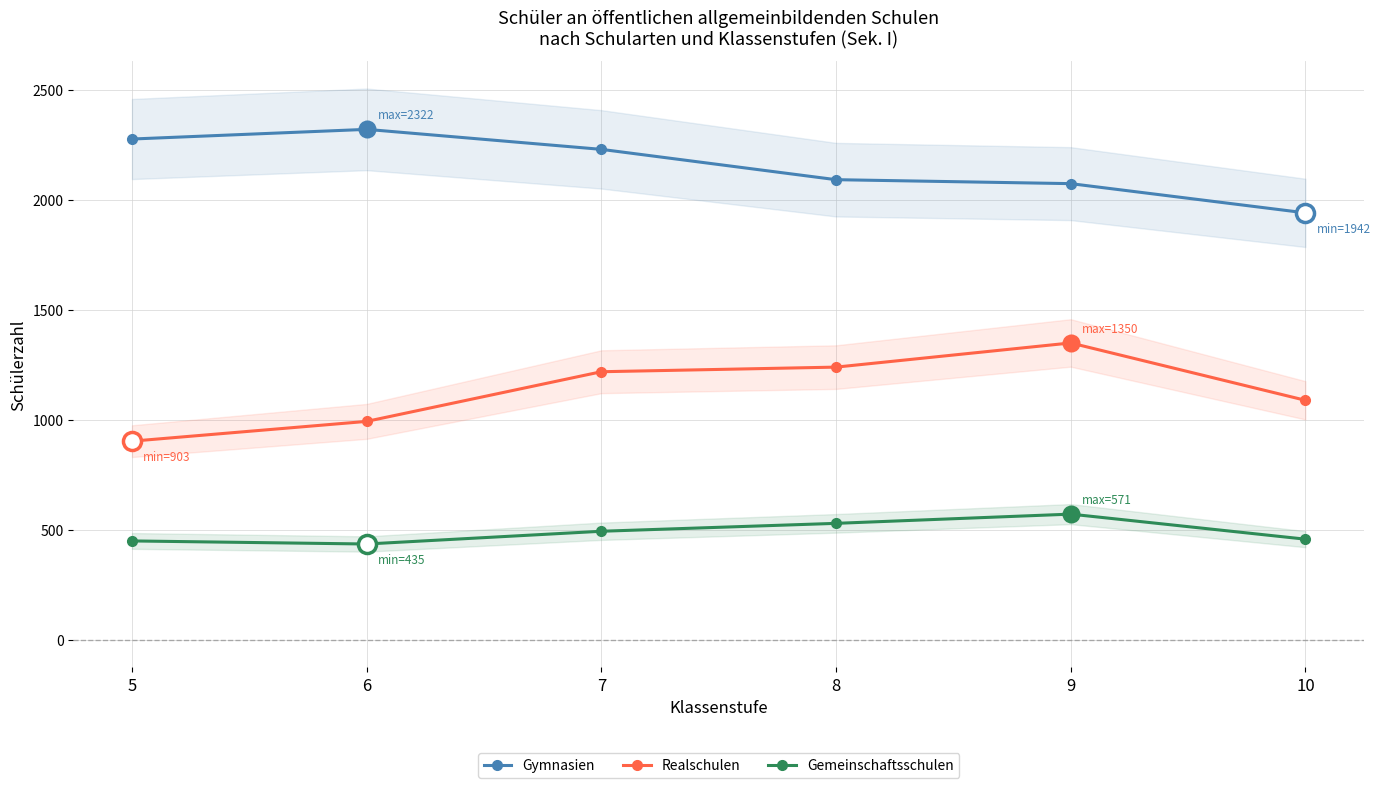

What are all the series names shown in the legend?

Gymnasien, Realschulen, Gemeinschaftsschulen